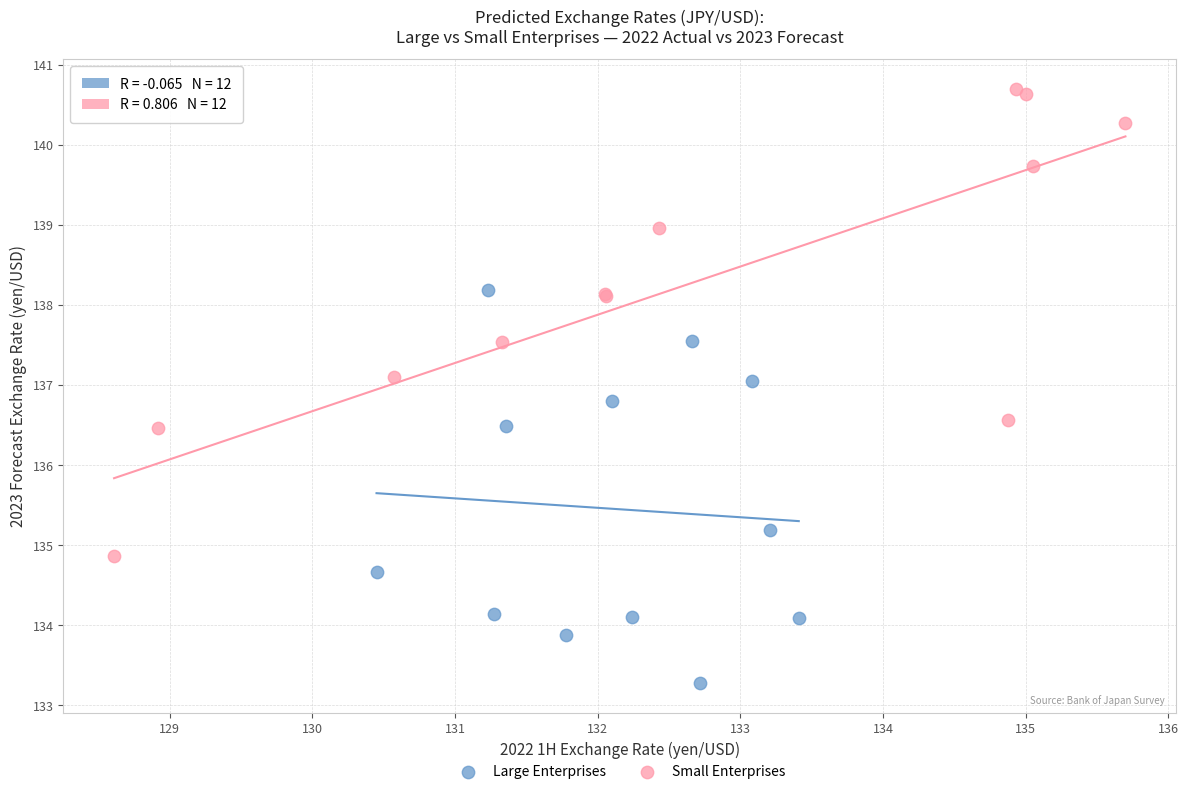

Which series reaches the minimum Y coordinate?

Large Enterprises